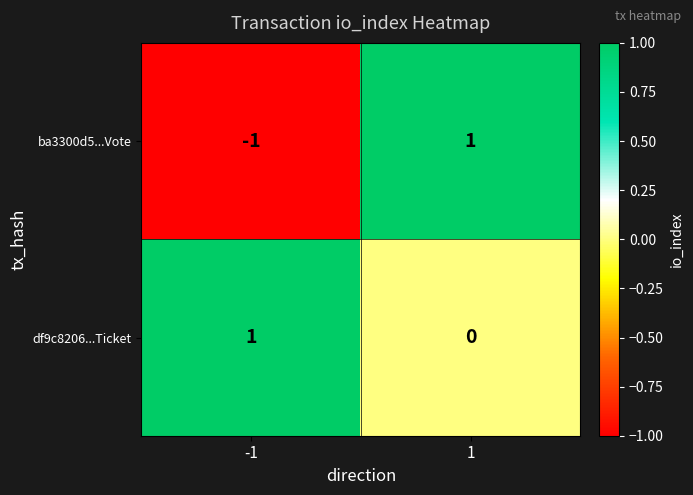

Rank the series by their average value, from lowest to highest.

ba3300d5...Vote, df9c8206...Ticket